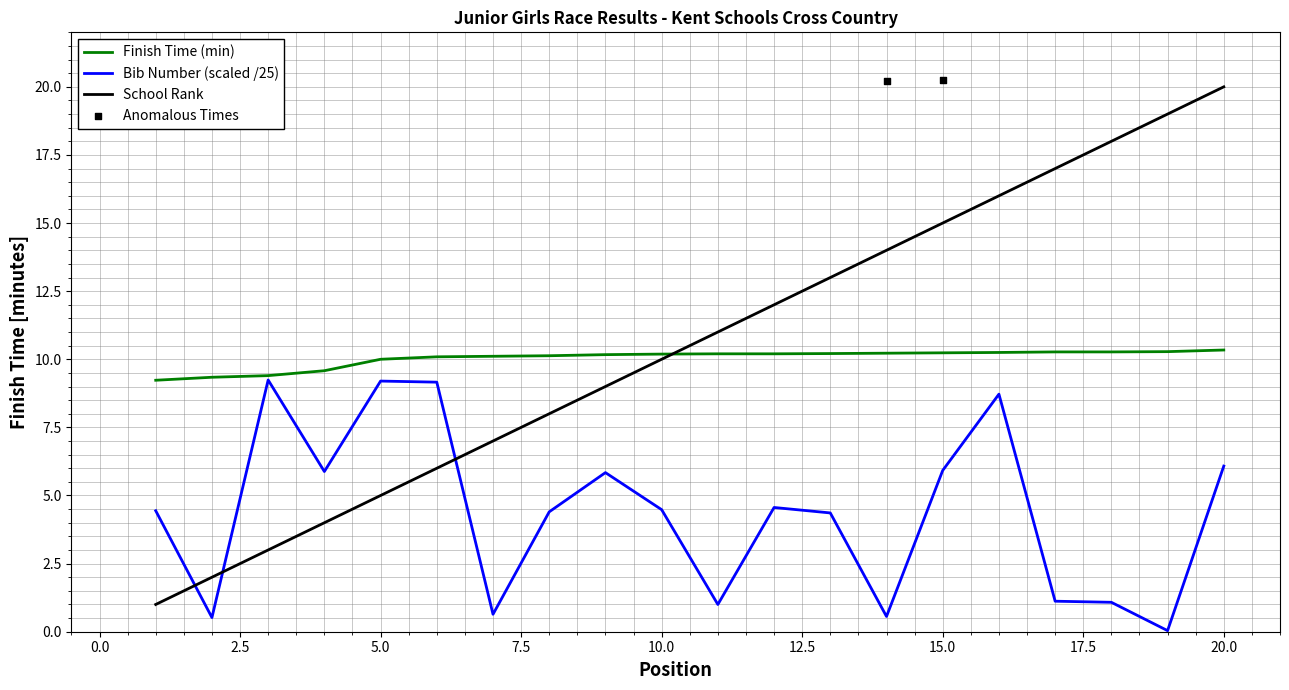

What is the highest value of the Bib Number (scaled /25) series?

9.2